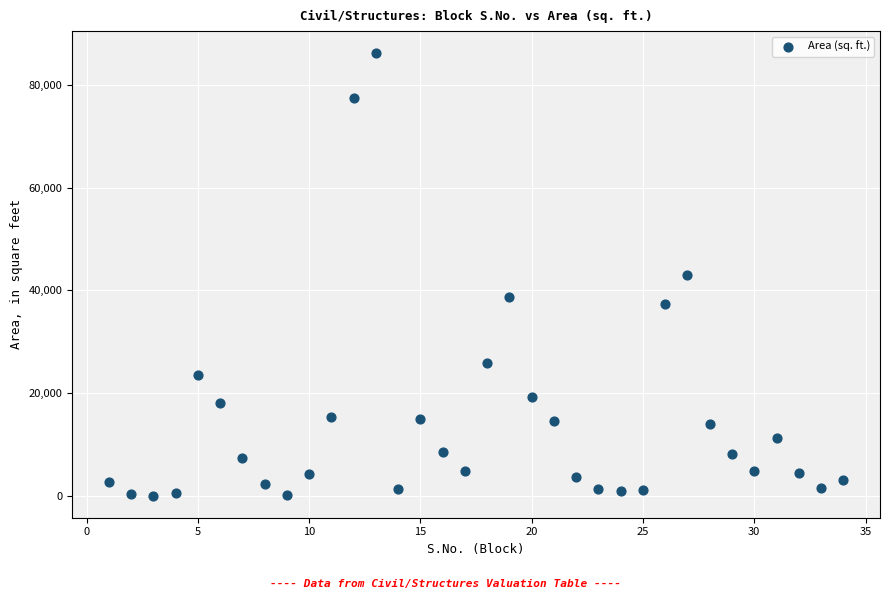

What is the range of X values (max minus min)?

33.0